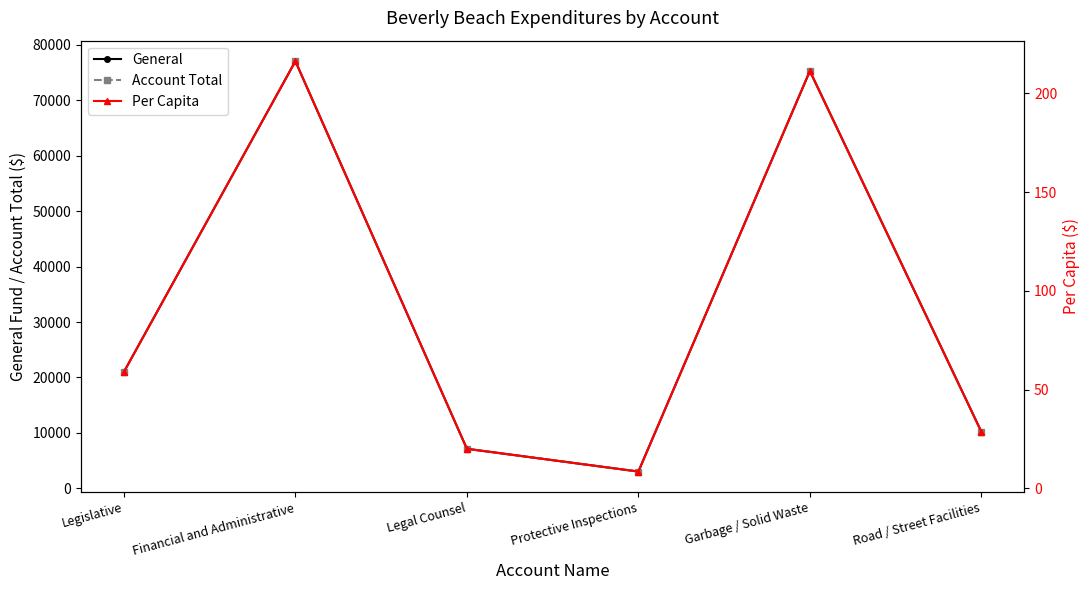

Reading left to right, transcribe all the data shown in this chart.

General: Legislative=21000.0	Financial and Administrative=77014.0	Legal Counsel=7145.0	Protective Inspections=3043.0	Garbage / Solid Waste=75247.0	Road / Street Facilities=10212.0
Account Total: Legislative=21000.0	Financial and Administrative=77014.0	Legal Counsel=7145.0	Protective Inspections=3043.0	Garbage / Solid Waste=75247.0	Road / Street Facilities=10212.0
Per Capita: Legislative=59.0	Financial and Administrative=216.3	Legal Counsel=20.1	Protective Inspections=8.6	Garbage / Solid Waste=211.4	Road / Street Facilities=28.7